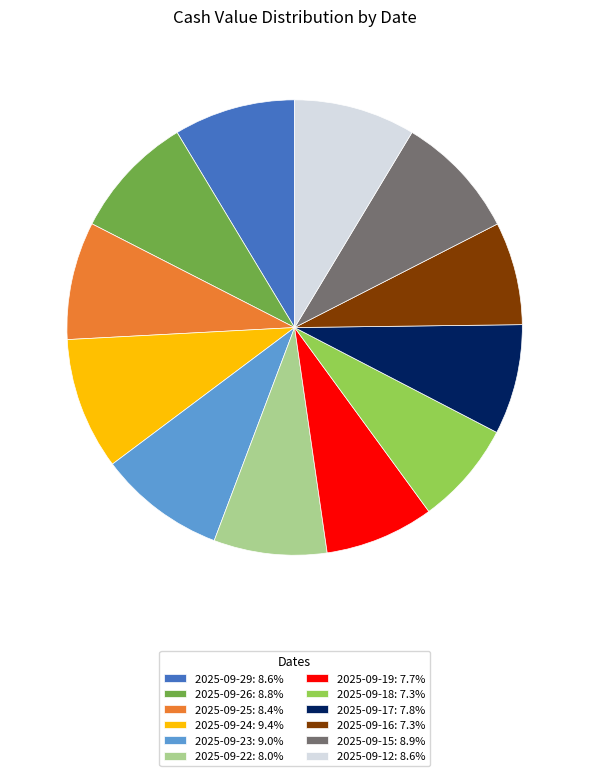

What is the ratio of the value at 2025-09-22: 8.0% to the value at 2025-09-16: 7.3%?

1.1